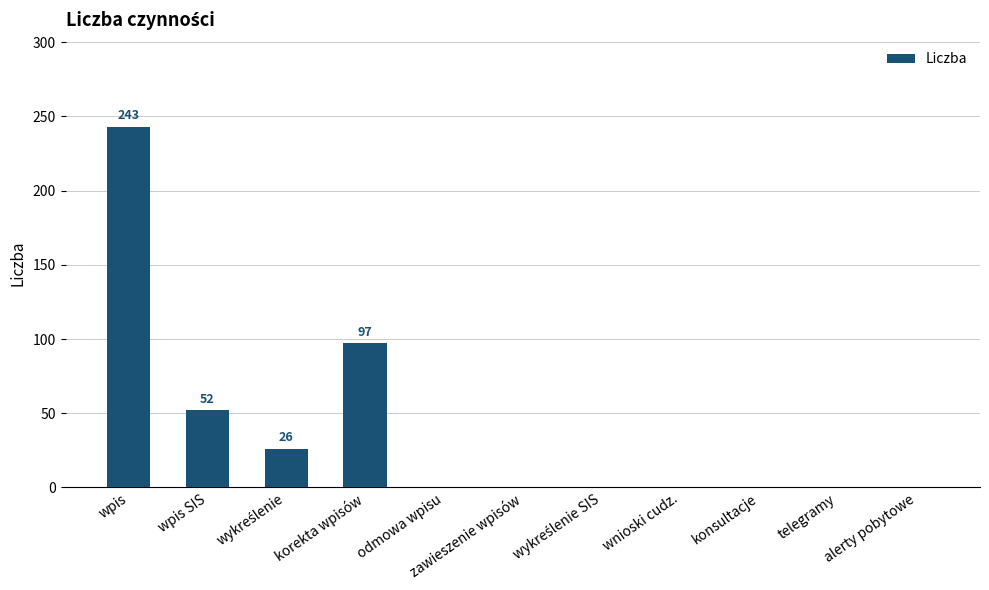

True or false: the data shows -96 at zawieszenie wpisów.

False